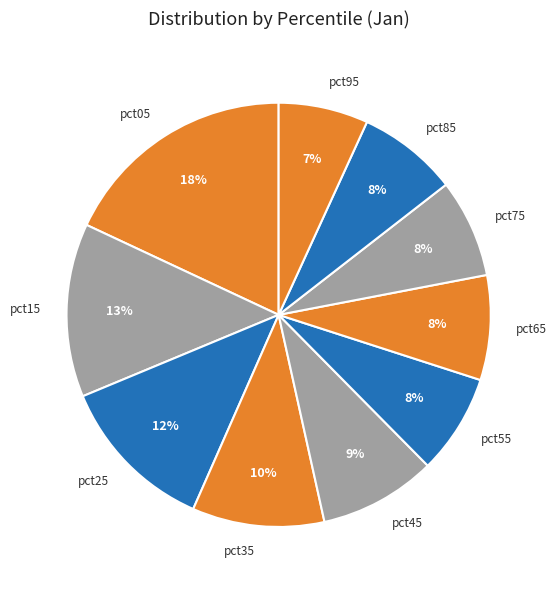

Which slice is the smallest?

pct95